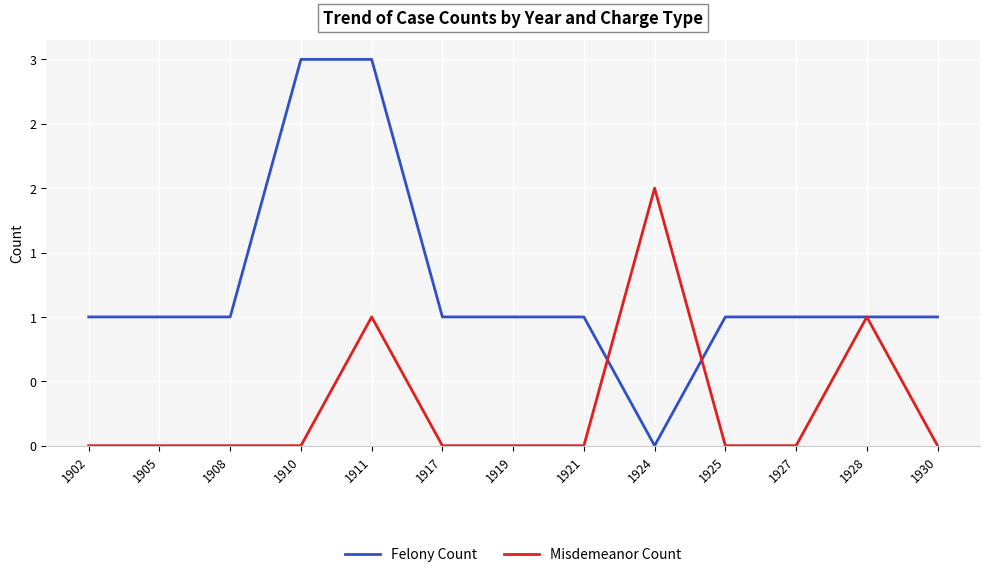

Does the chart display data point markers on the line(s)?

No